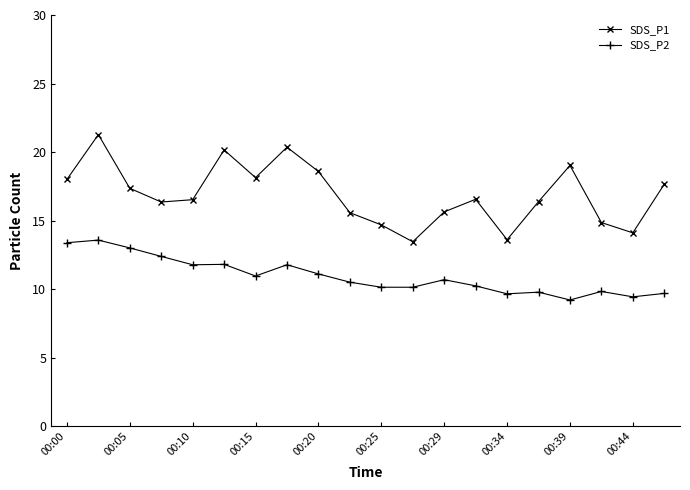

What is the value of the SDS_P2 point at the 12th from the left?

10.1